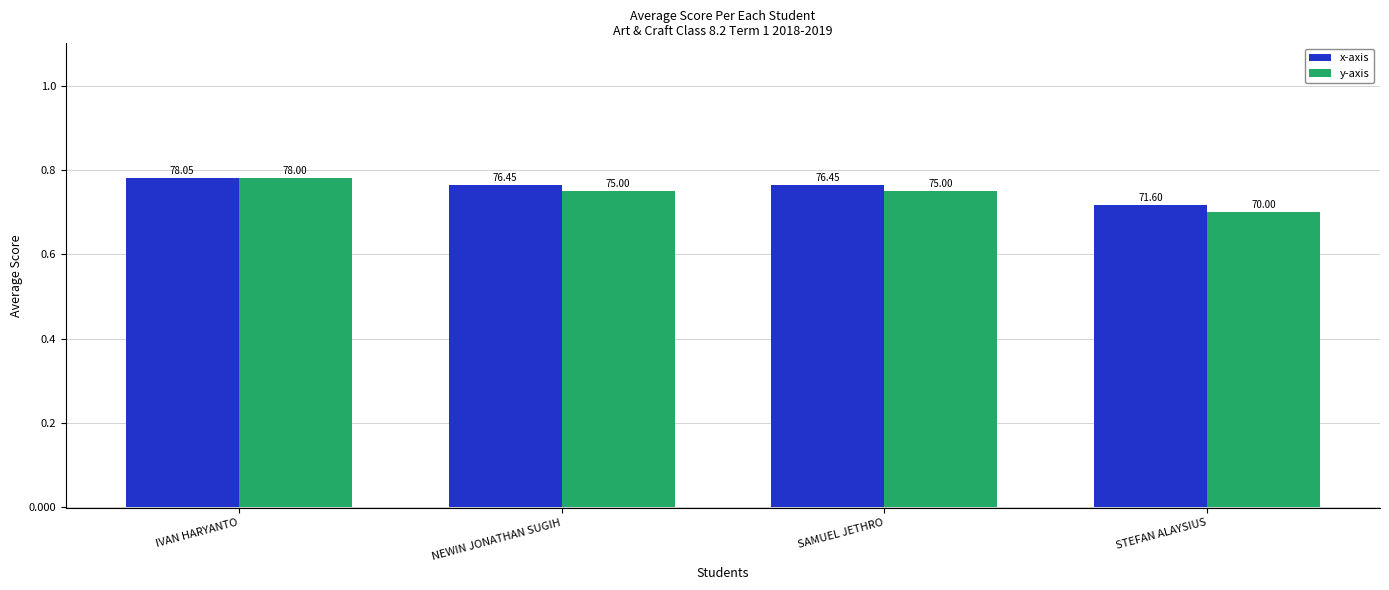

What is the total value across all series at STEFAN ALAYSIUS?

141.6